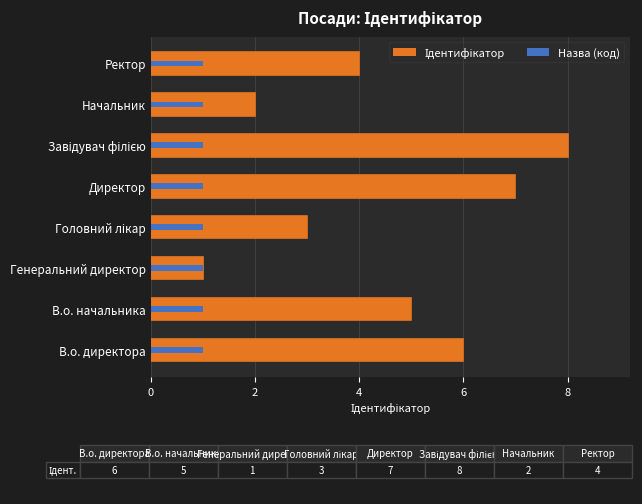

Which series has the largest range (max minus min)?

Ідентифікатор